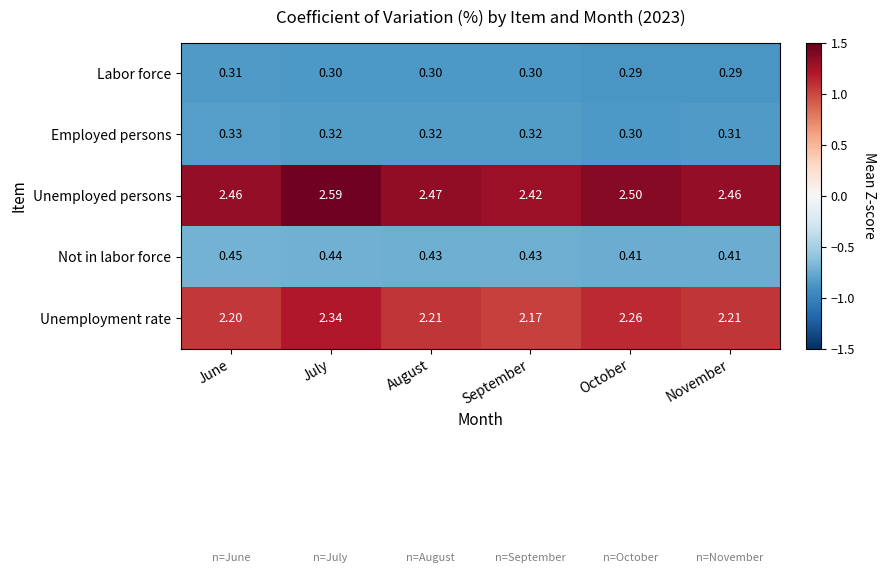

At which label is Unemployed persons closest to 2?

September